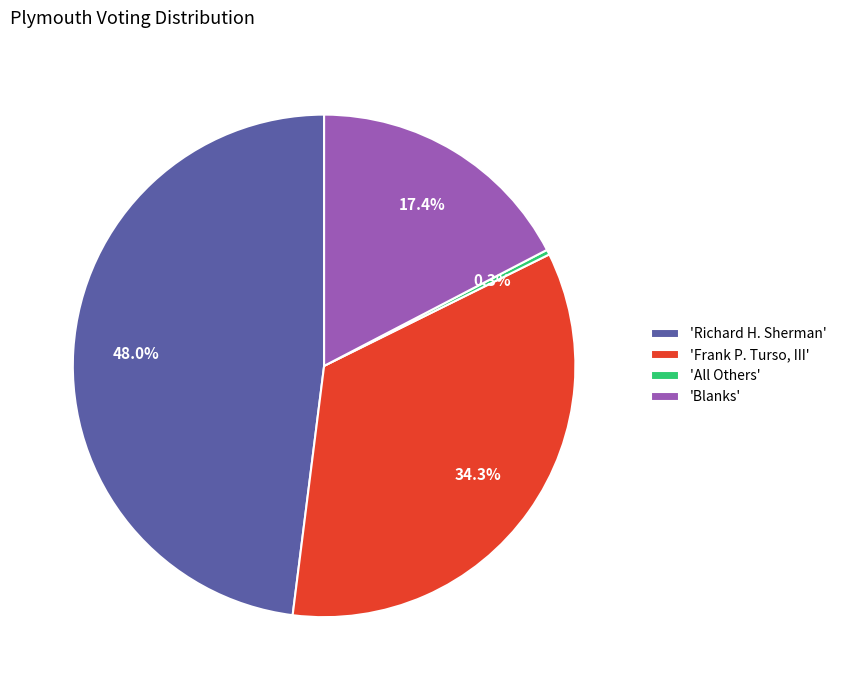

Is there a majority slice in this chart?

No